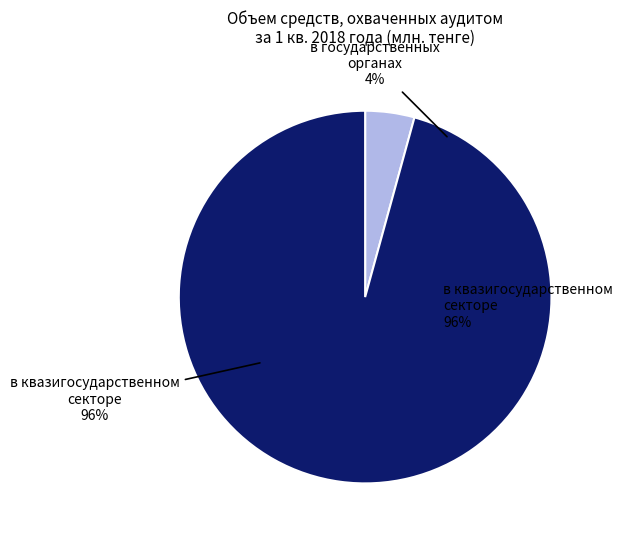

What is the change in value from в государственных
органах to в квазигосударственном
секторе?

+245135.3